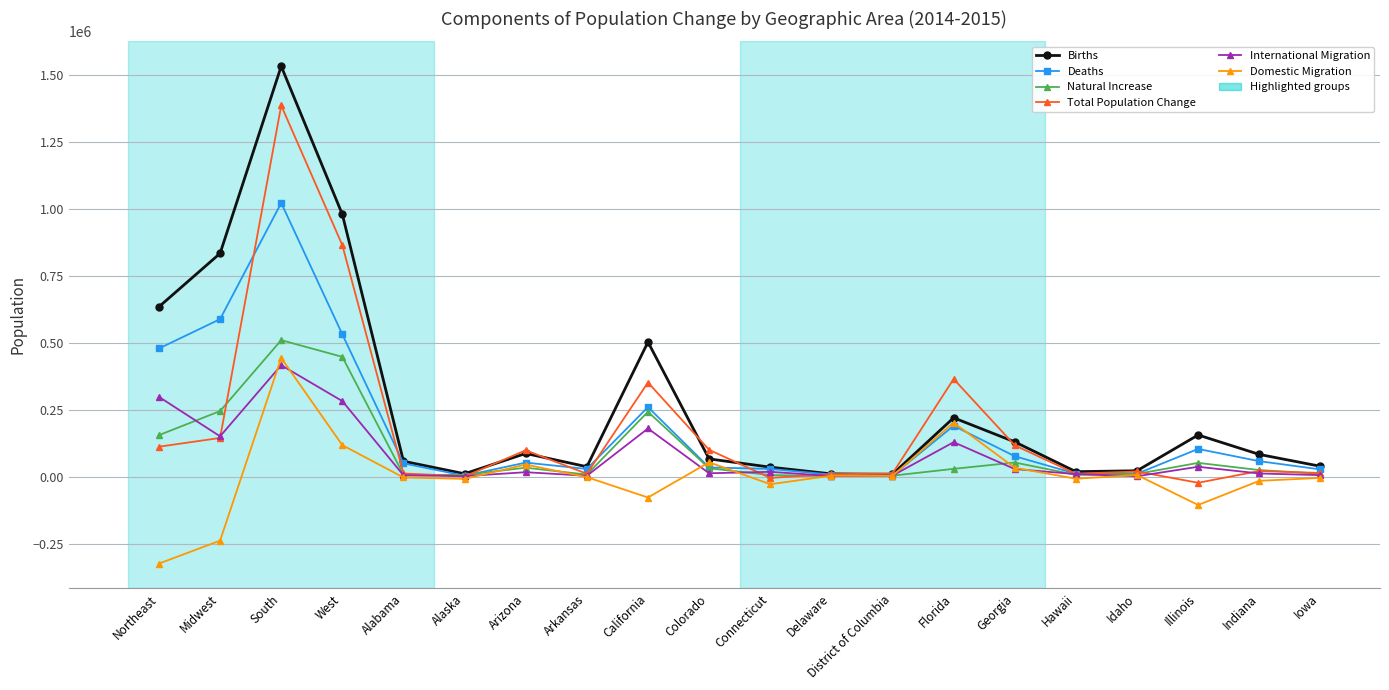

How many data points in Total Population Change are less than 21800?

10